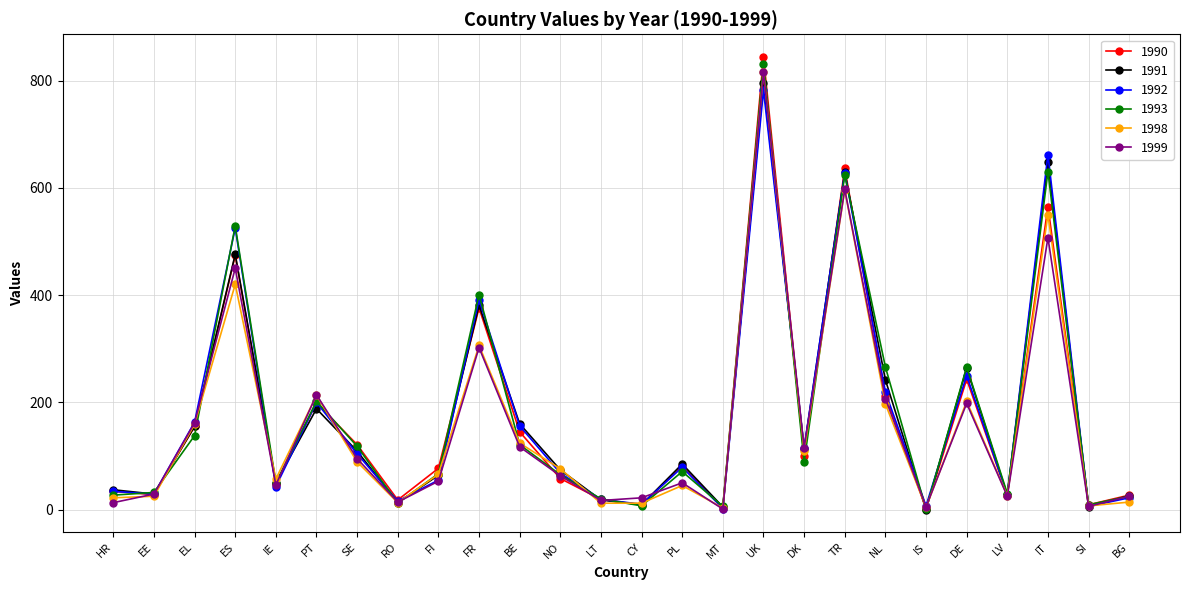

What are all the series names shown in the legend?

1990, 1991, 1992, 1993, 1998, 1999